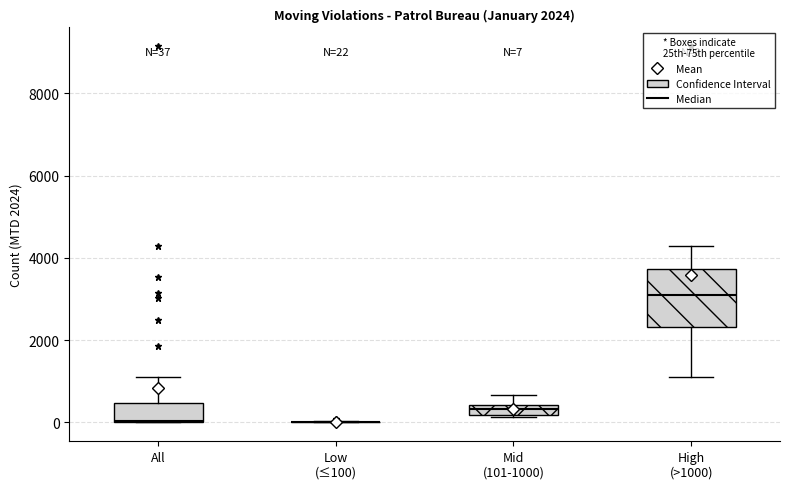

Comparing the boxes themselves (not the whiskers), which one is the tallest?

High (>1000)